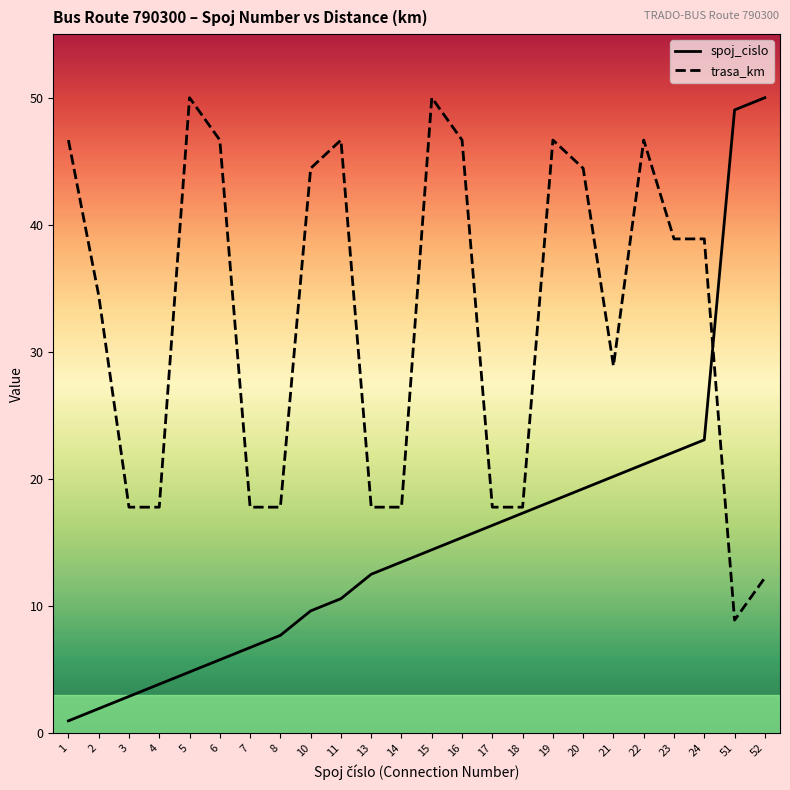

Is the value of spoj_cislo at 16 greater than the value of trasa_km at 22?

No